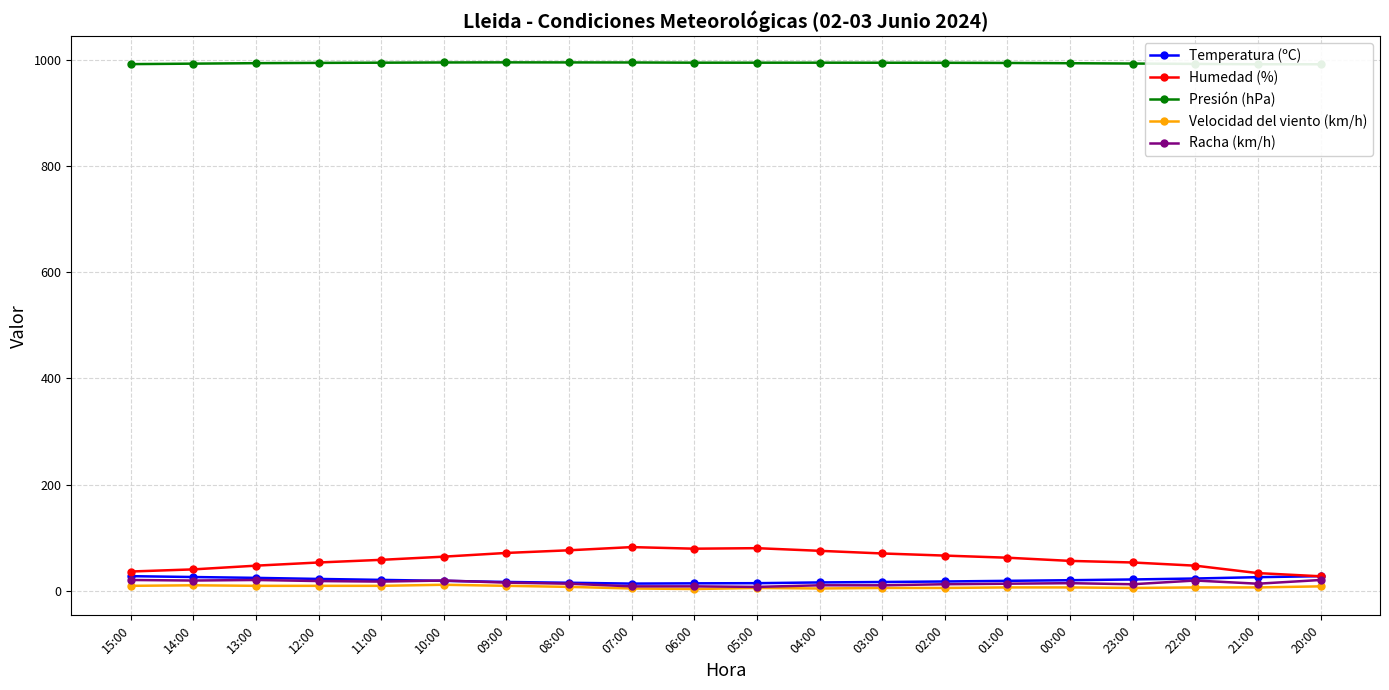

At which category does Racha (km/h) reach its first local valley?

14:00